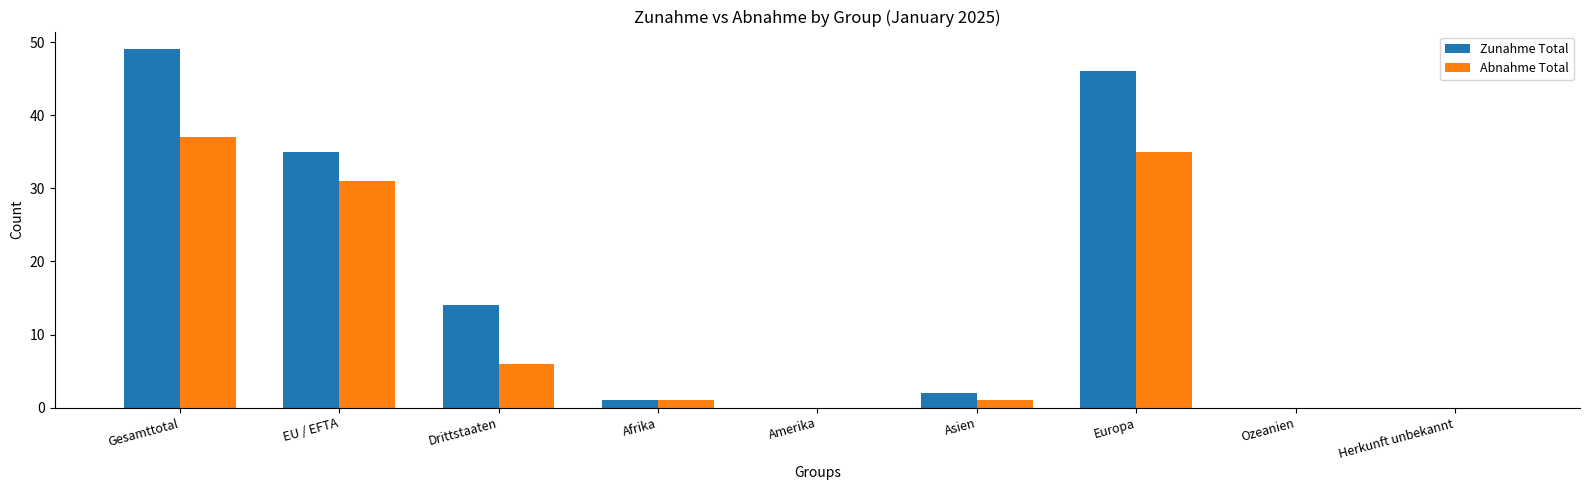

What is the sum of all Abnahme Total values?

111